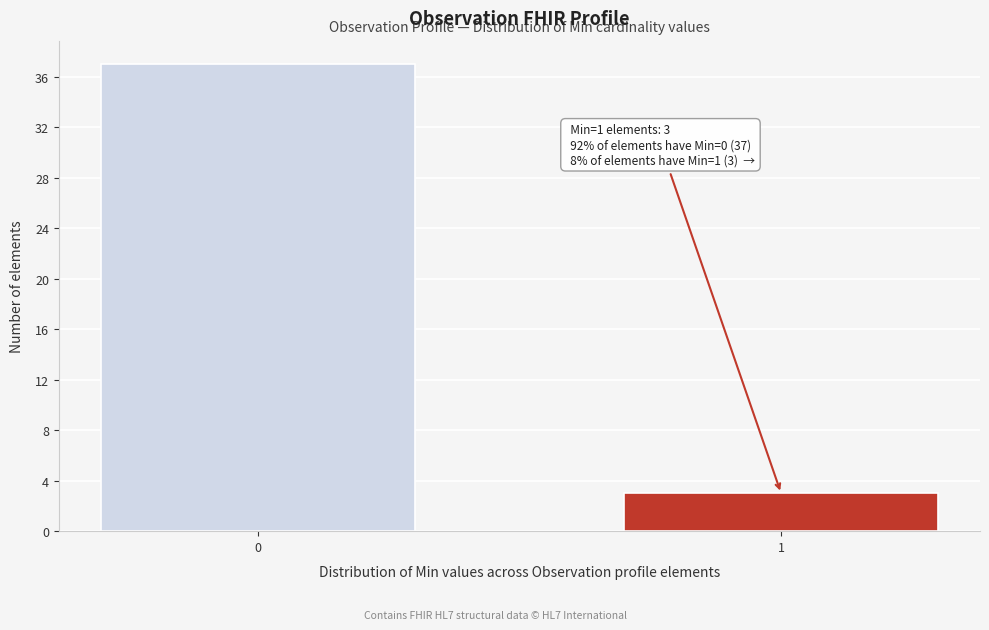

Reading right to left, extract all data points from this chart.

3	37